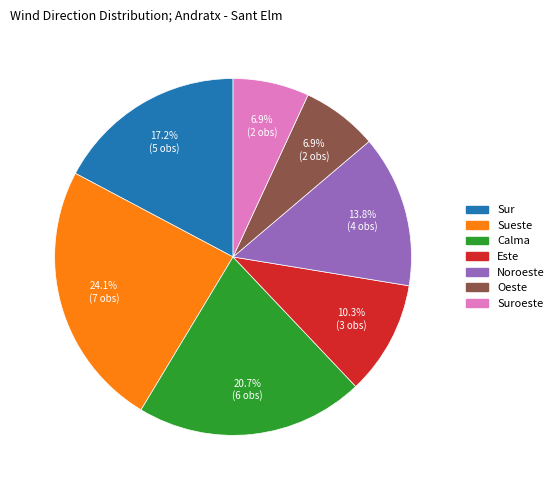

Does any single category account for the majority?

No